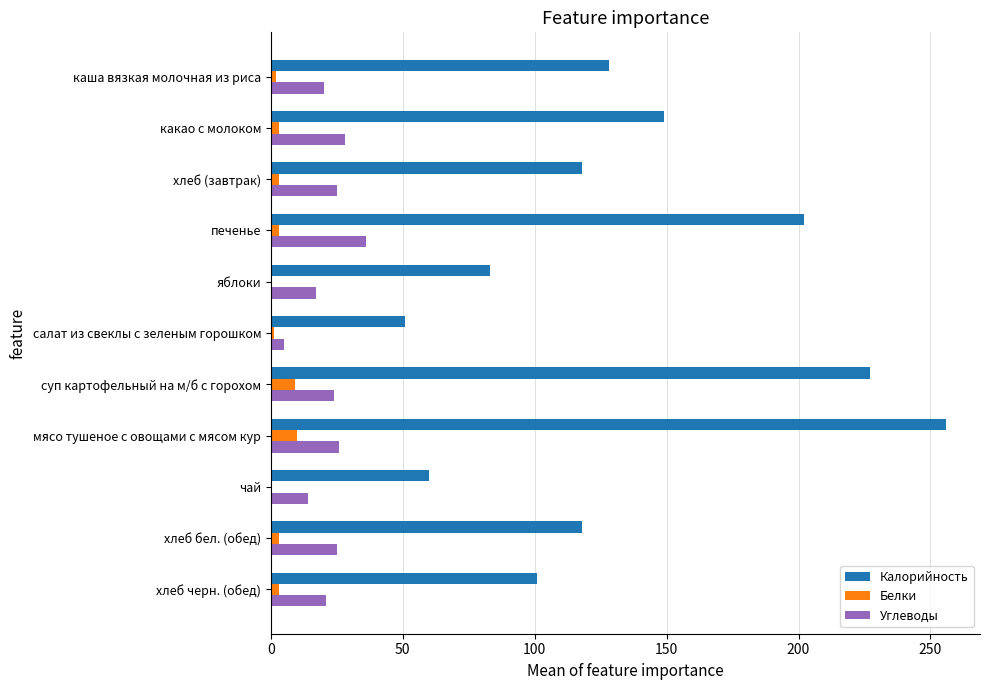

True or false: Калорийность has a value of 101 at хлеб черн. (обед).

True